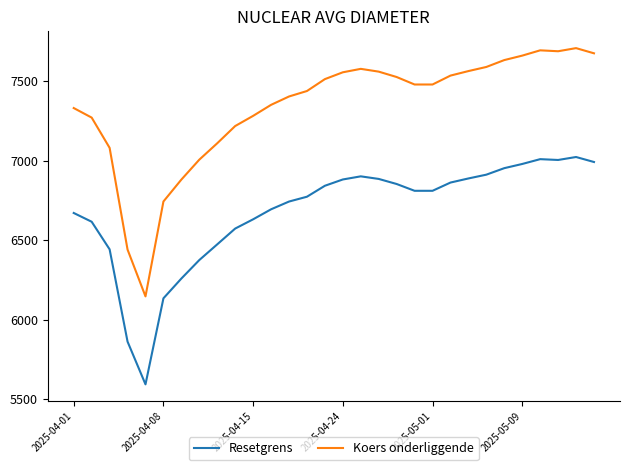

What is the difference between the maximum and minimum values in the Koers onderliggende series?

1560.5